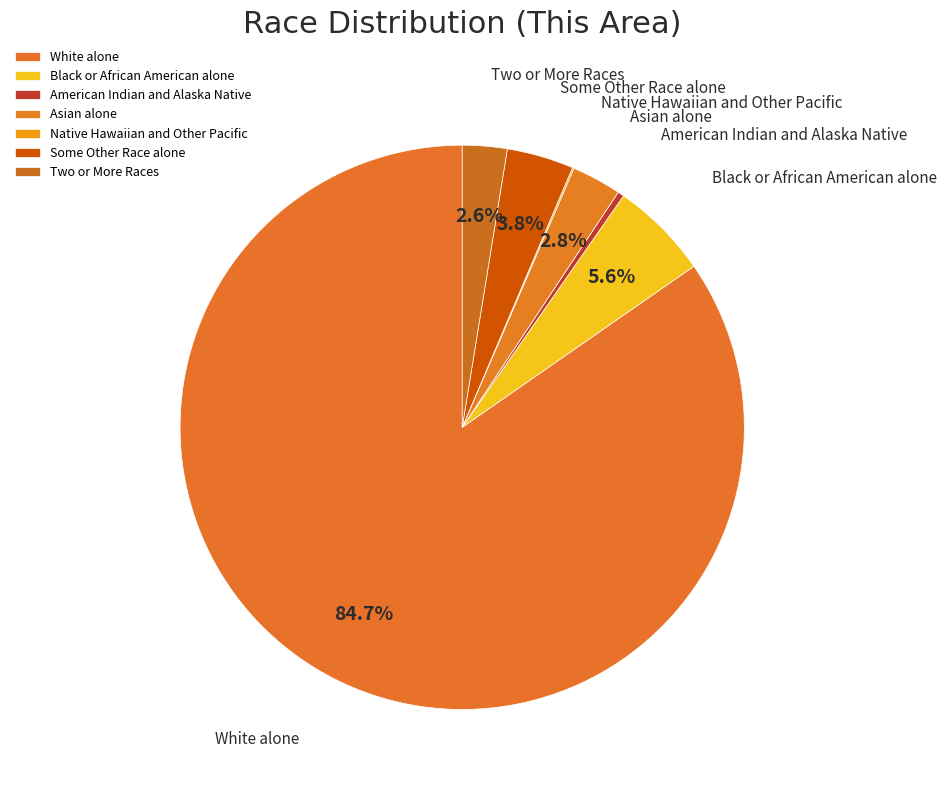

Is there any slice that represents more than half of the pie?

Yes